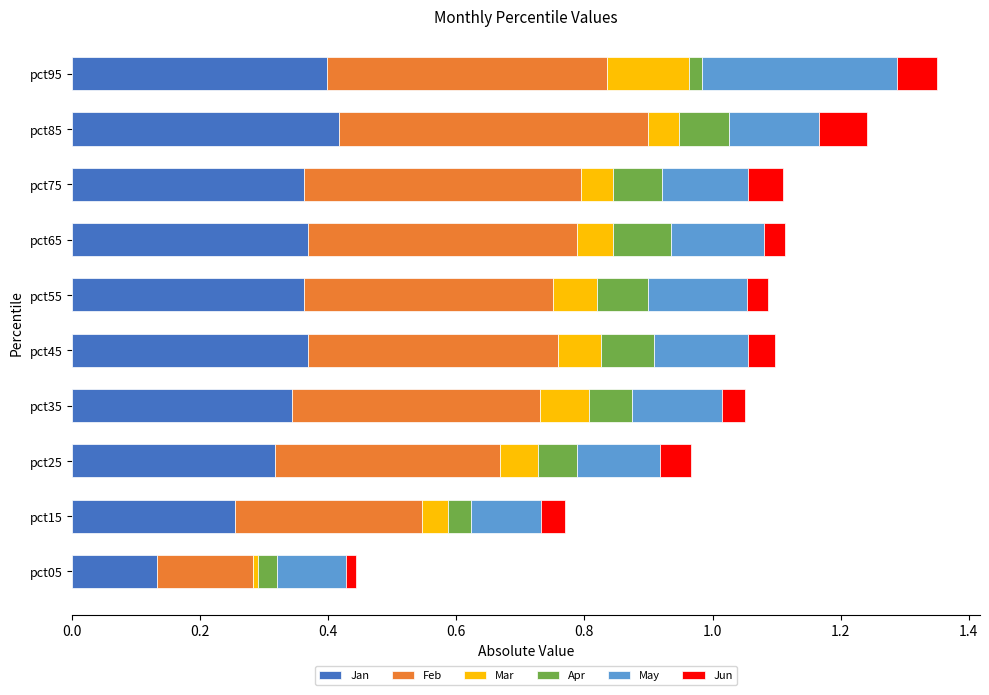

The value of Jan at pct45 is 0.4. True or false?

True